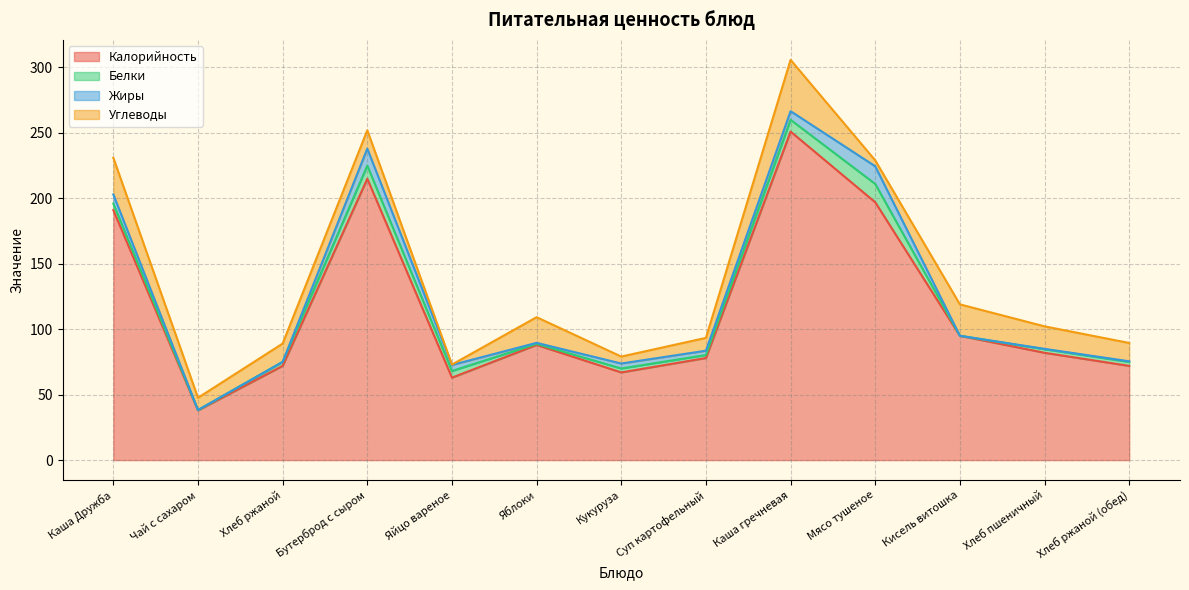

Reading left to right, transcribe all the data shown in this chart.

Калорийность: Каша Дружба=191.0	Чай с сахаром=38.0	Хлеб ржаной=72.0	Бутерброд с сыром=215.0	Яйцо вареное=63.0	Яблоки=88.0	Кукуруза=67.0	Суп картофельный=78.0	Каша гречневая=251.0	Мясо тушеное=197.0	Кисель витошка=95.0	Хлеб пшеничный=82.0	Хлеб ржаной (обед)=72.0
Белки: Каша Дружба=5.0	Чай с сахаром=0.2	Хлеб ржаной=3.0	Бутерброд с сыром=10.0	Яйцо вареное=5.1	Яблоки=0.8	Кукуруза=3.0	Суп картофельный=2.3	Каша гречневая=9.0	Мясо тушеное=14.0	Кисель витошка=0.0	Хлеб пшеничный=2.7	Хлеб ржаной (обед)=3.0
Жиры: Каша Дружба=7.0	Чай с сахаром=0.1	Хлеб ржаной=0.1	Бутерброд с сыром=13.0	Яйцо вареное=4.6	Яблоки=0.8	Кукуруза=3.8	Суп картофельный=3.3	Каша гречневая=6.6	Мясо тушеное=13.5	Кисель витошка=0.0	Хлеб пшеничный=0.3	Хлеб ржаной (обед)=0.5
Углеводы: Каша Дружба=28.0	Чай с сахаром=9.3	Хлеб ржаной=14.0	Бутерброд с сыром=14.0	Яйцо вареное=0.3	Яблоки=19.6	Кукуруза=5.3	Суп картофельный=9.8	Каша гречневая=39.2	Мясо тушеное=4.5	Кисель витошка=24.0	Хлеб пшеничный=17.2	Хлеб ржаной (обед)=14.0